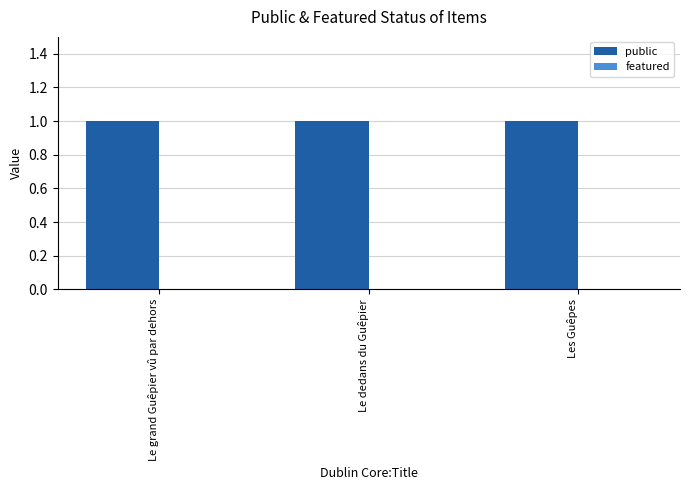

What is the total value across all series at Le grand Guêpier vû par dehors?

1